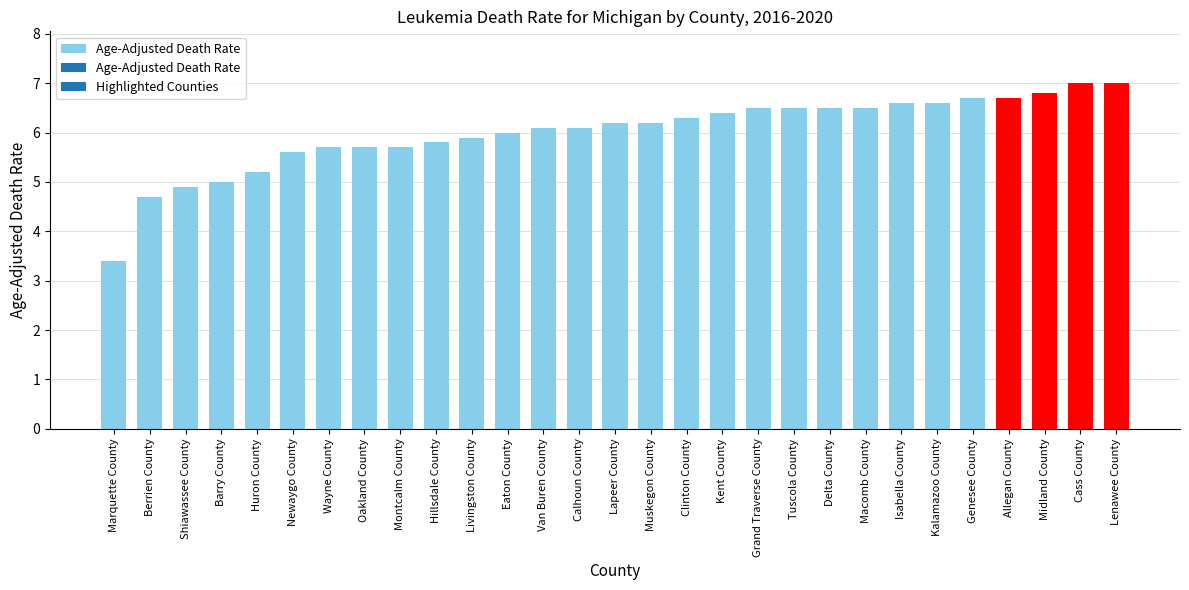

Are the bars horizontal?

No